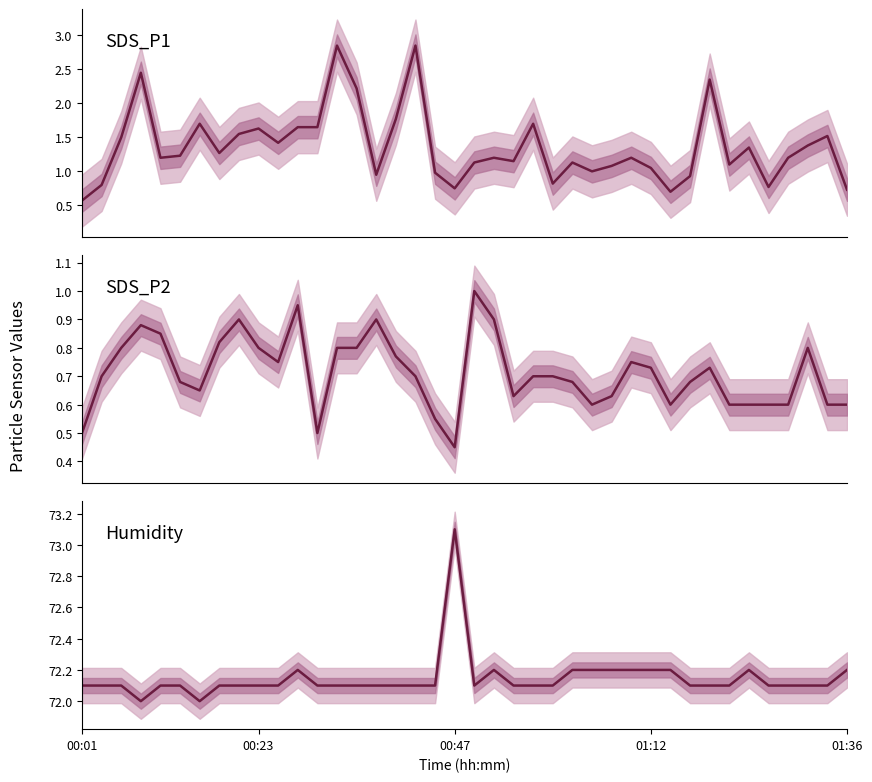

Reading left to right, extract all data points from this chart.

SDS_P1: 0.6	0.8	1.5	2.5	1.2	1.2	1.7	1.3	1.6	1.6	1.4	1.6	1.6	2.9	2.2	0.9	1.8	2.9	1.0	0.8	1.1	1.2	1.1	1.7	0.8	1.1	1.0	1.1	1.2	1.1	0.7	0.9	2.4	1.1	1.4	0.8	1.2	1.4	1.5	0.7
SDS_P2: 0.5	0.7	0.8	0.9	0.8	0.7	0.7	0.8	0.9	0.8	0.8	0.9	0.5	0.8	0.8	0.9	0.8	0.7	0.6	0.5	1.0	0.9	0.6	0.7	0.7	0.7	0.6	0.6	0.8	0.7	0.6	0.7	0.7	0.6	0.6	0.6	0.6	0.8	0.6	0.6
Humidity: 72.1	72.1	72.1	72.0	72.1	72.1	72.0	72.1	72.1	72.1	72.1	72.2	72.1	72.1	72.1	72.1	72.1	72.1	72.1	73.1	72.1	72.2	72.1	72.1	72.1	72.2	72.2	72.2	72.2	72.2	72.2	72.1	72.1	72.1	72.2	72.1	72.1	72.1	72.1	72.2